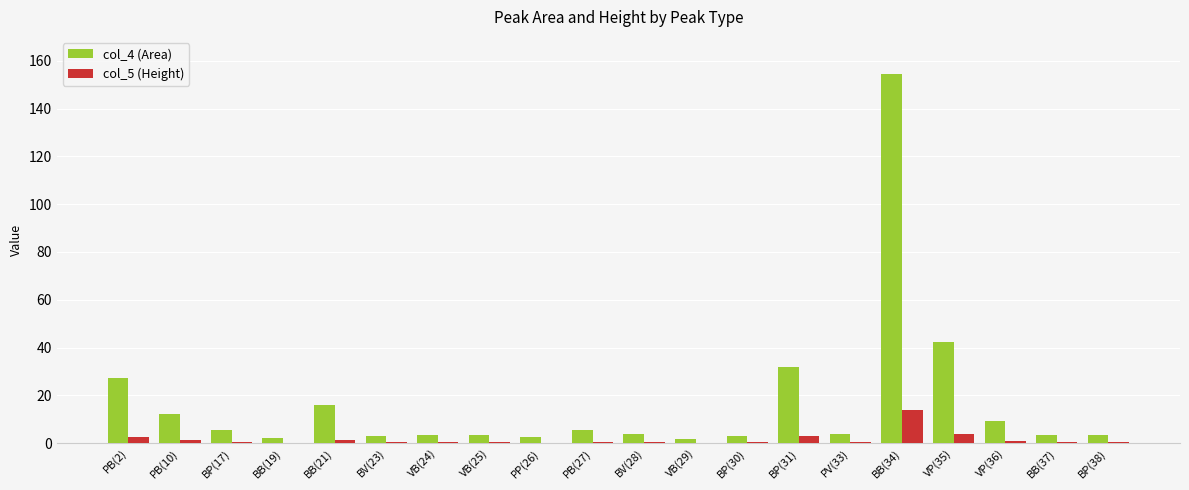

What is the total value across all series at BB(34)?

168.2